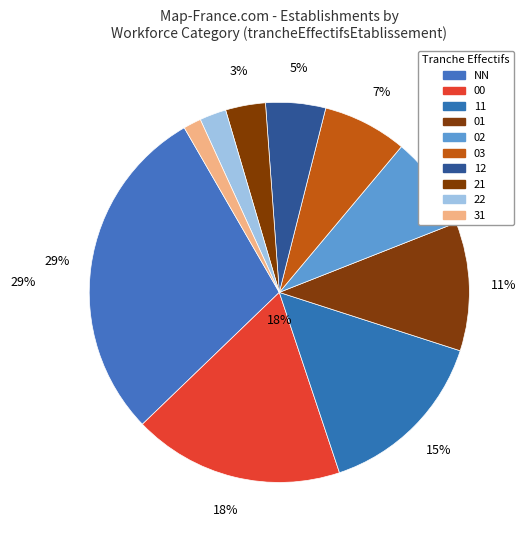

Between NN and 01, which is larger?

NN